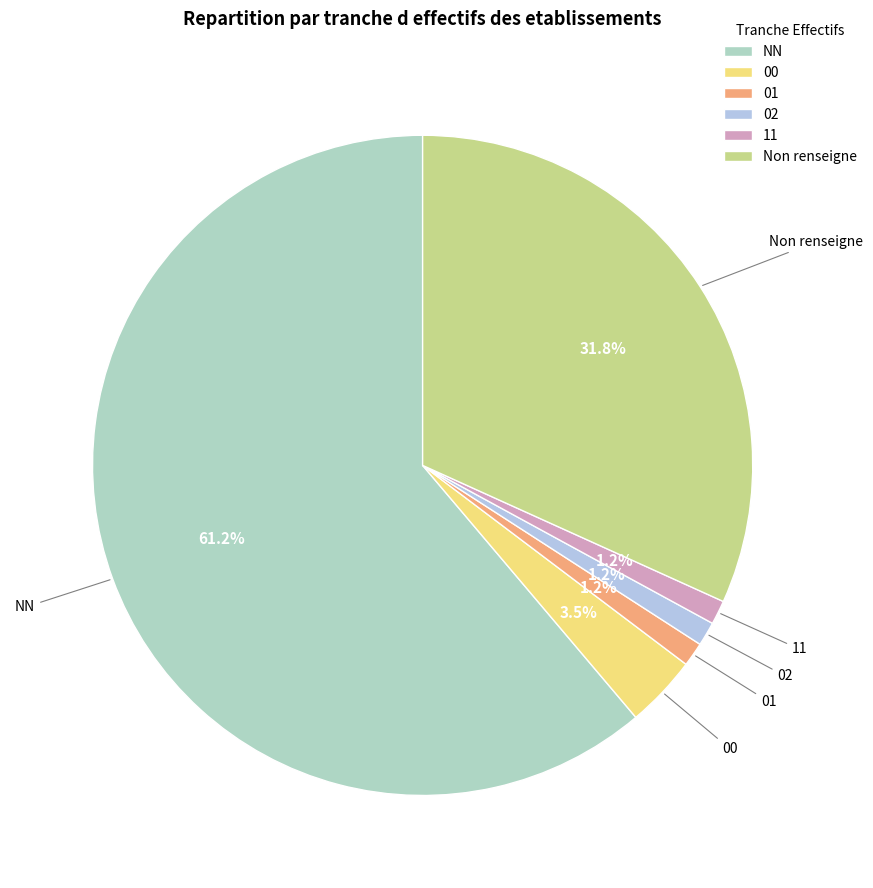

To the nearest percent, what percentage of the pie is NN?

61%